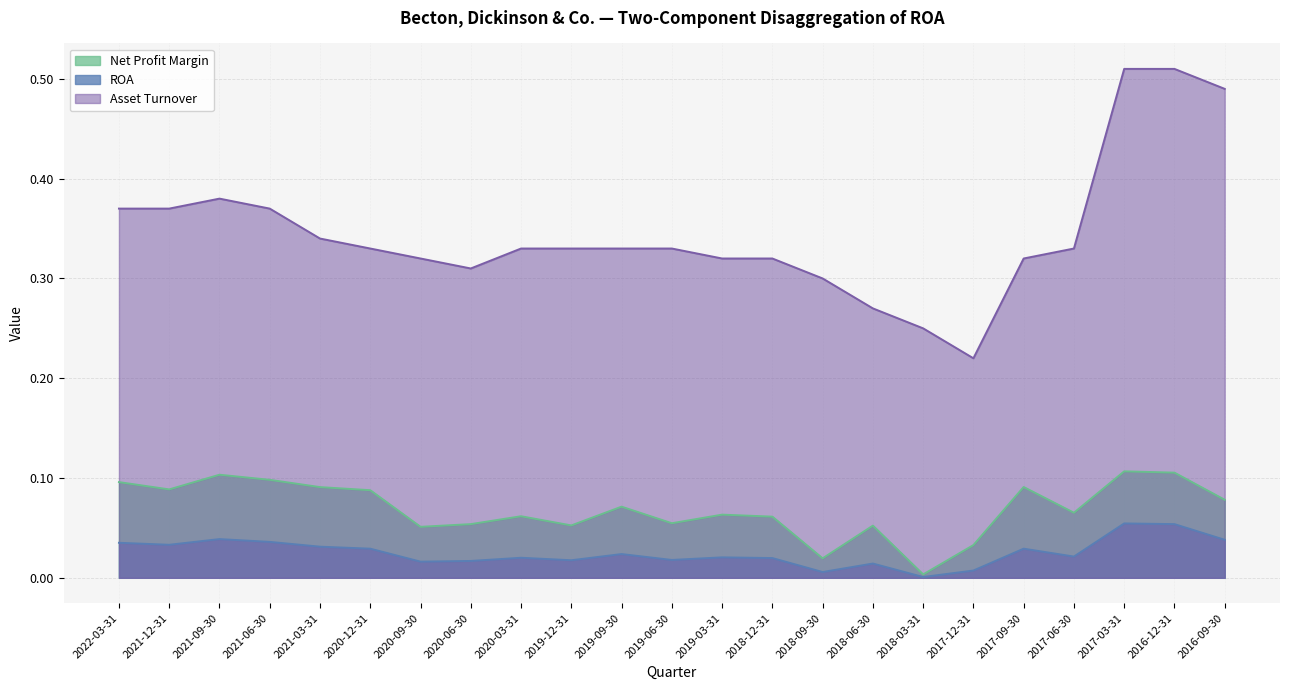

Which series has the widest spread of values?

Asset Turnover